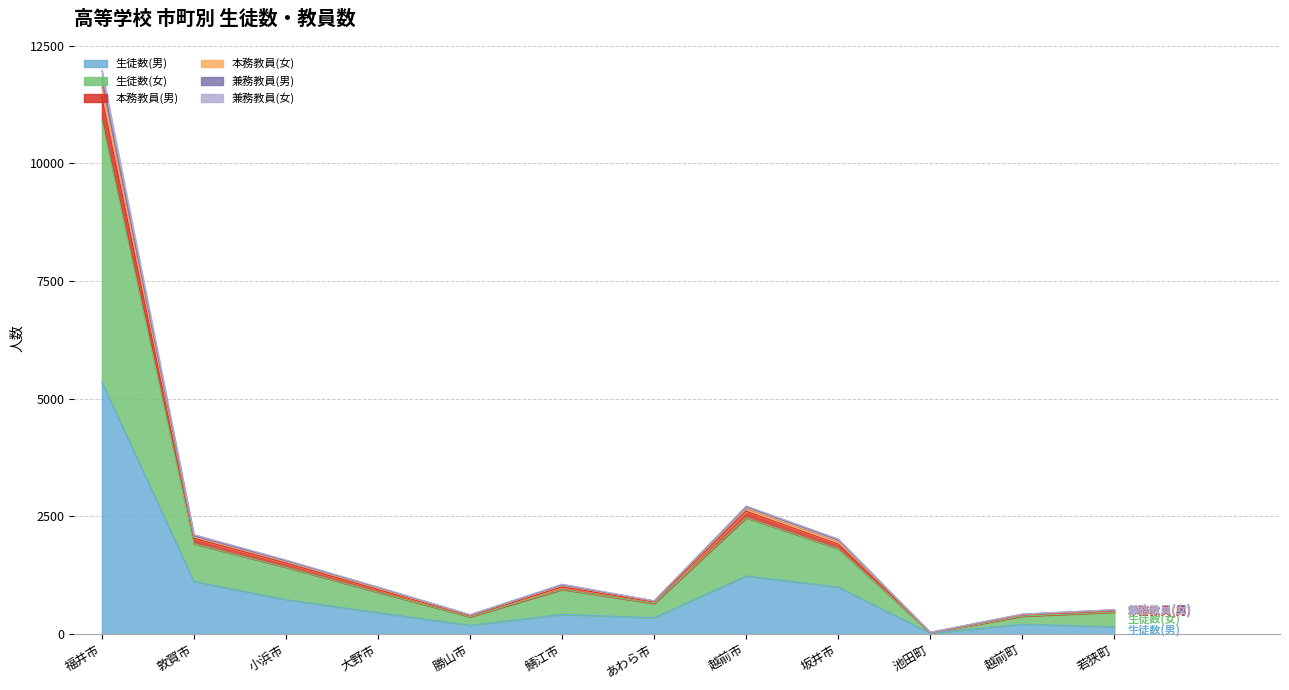

True or false: 兼務教員(男) and 本務教員(男) intersect in this chart.

False